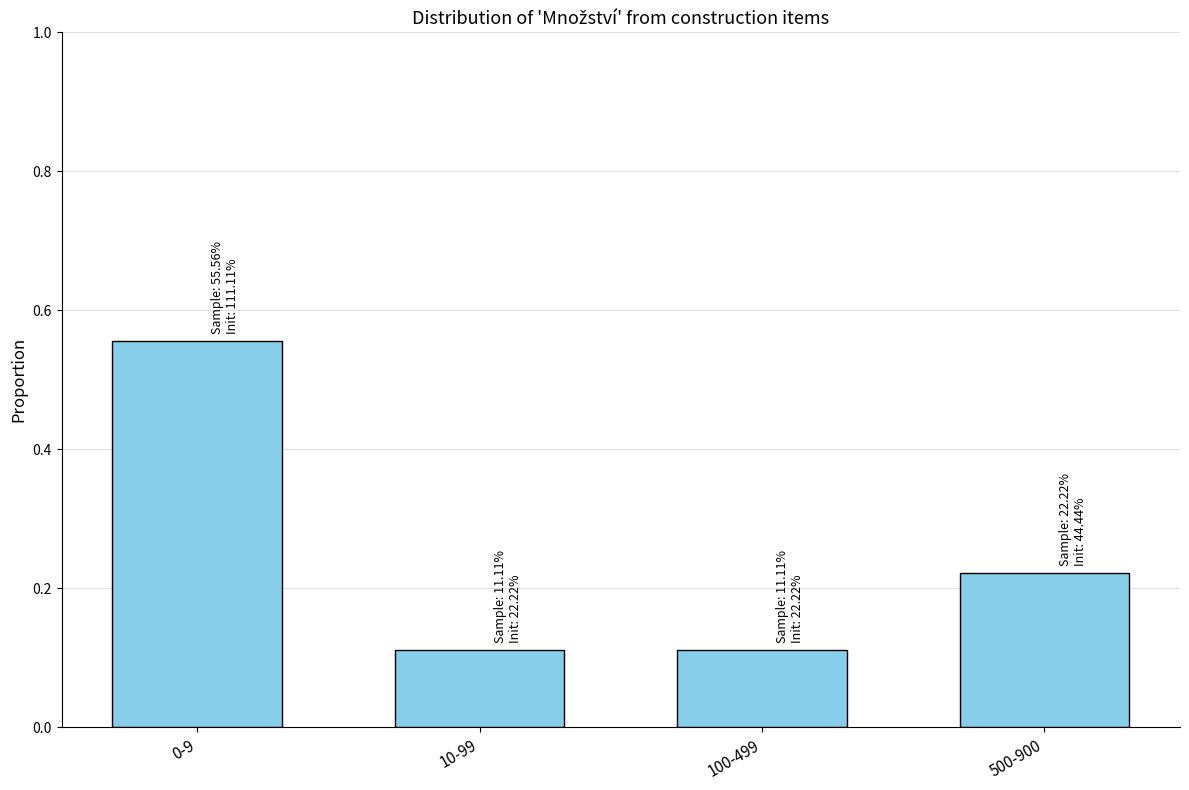

What is the label of the 1st bar from the left?

0-9